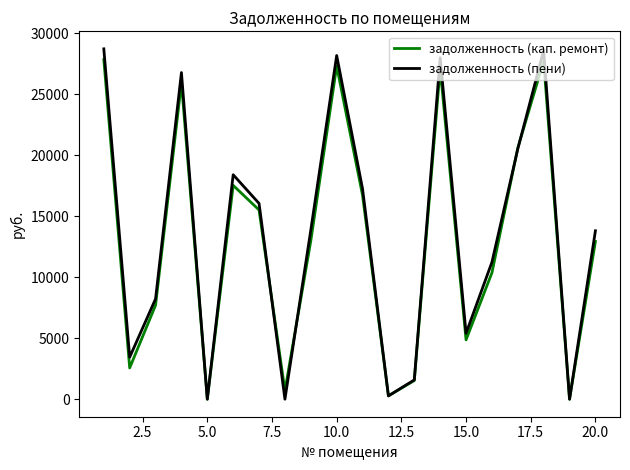

Which series has the largest range (max minus min)?

задолженность (пени)